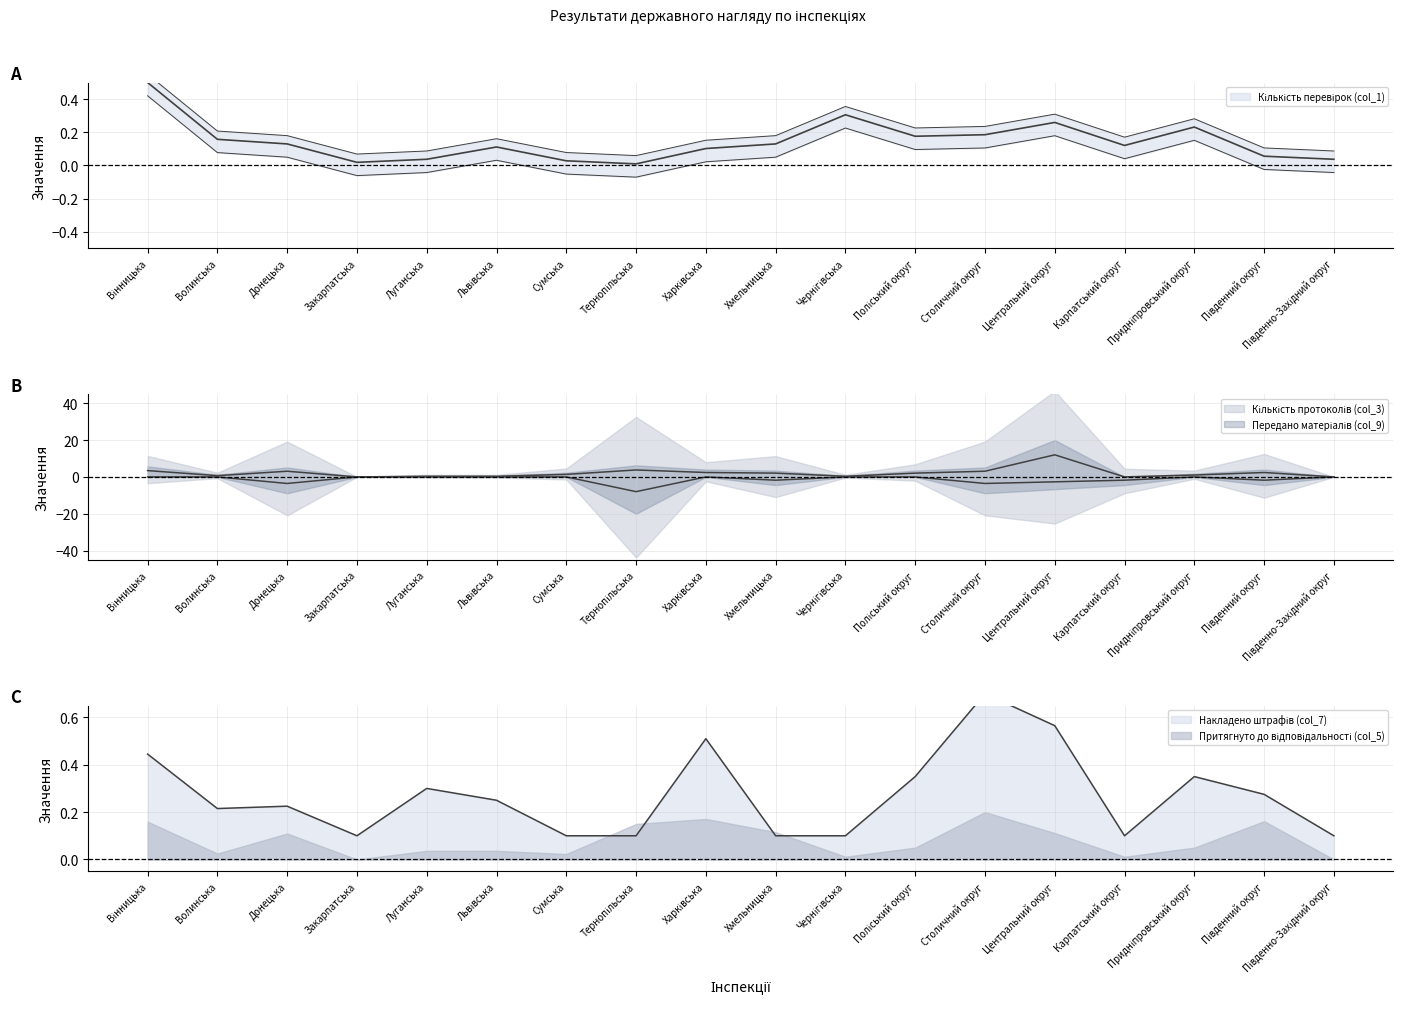

What is the average value of the Кількість протоколів (col_3) series?

2.1